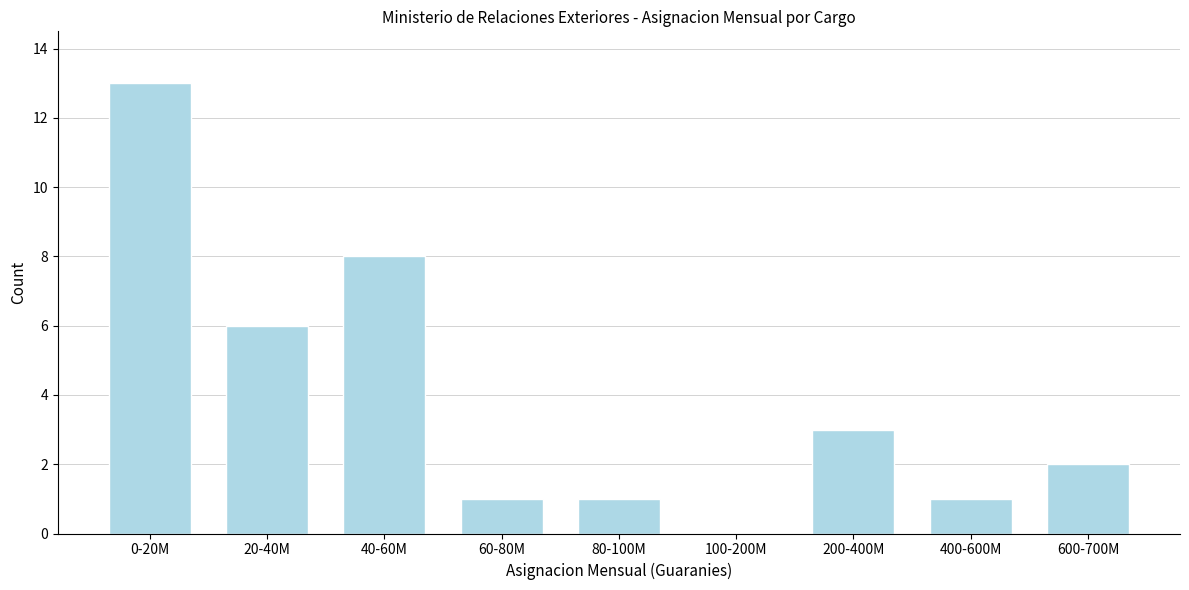

Reading left to right, list all the values displayed in this chart.

0-20M=13	20-40M=6	40-60M=8	60-80M=1	80-100M=1	100-200M=0	200-400M=3	400-600M=1	600-700M=2